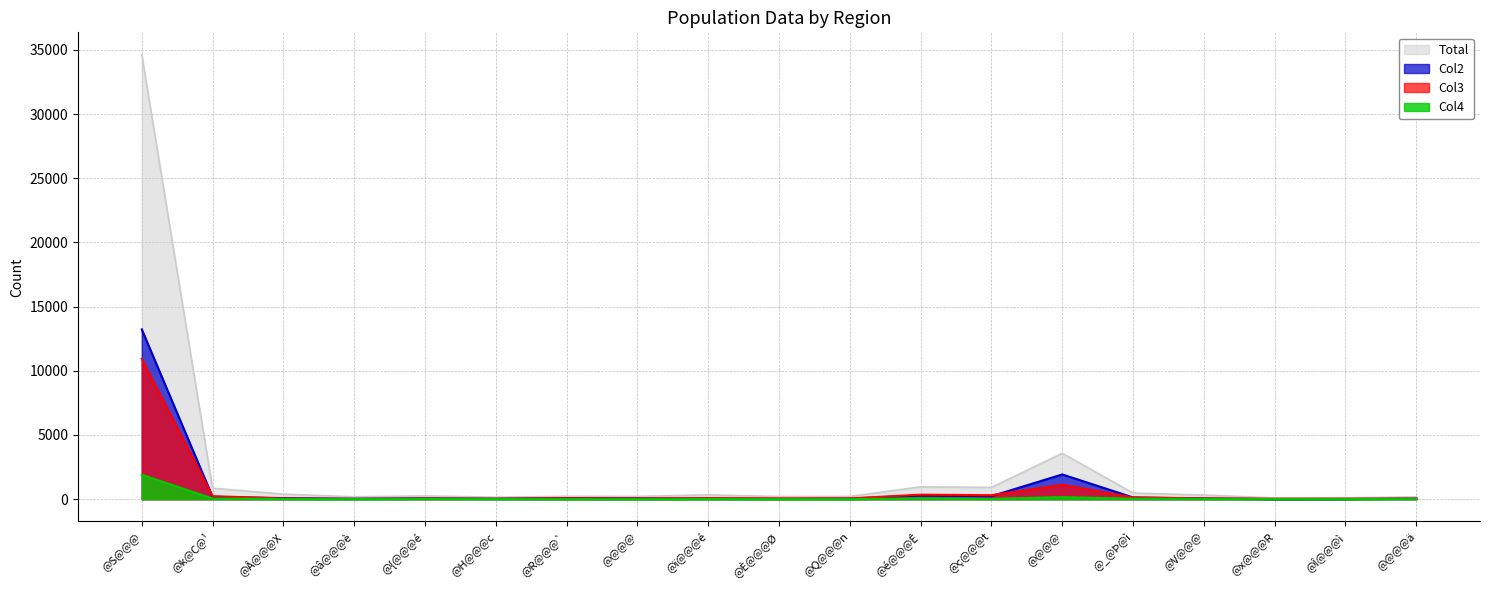

True or false: Col4 has more than 2 points higher than both neighbors.

True